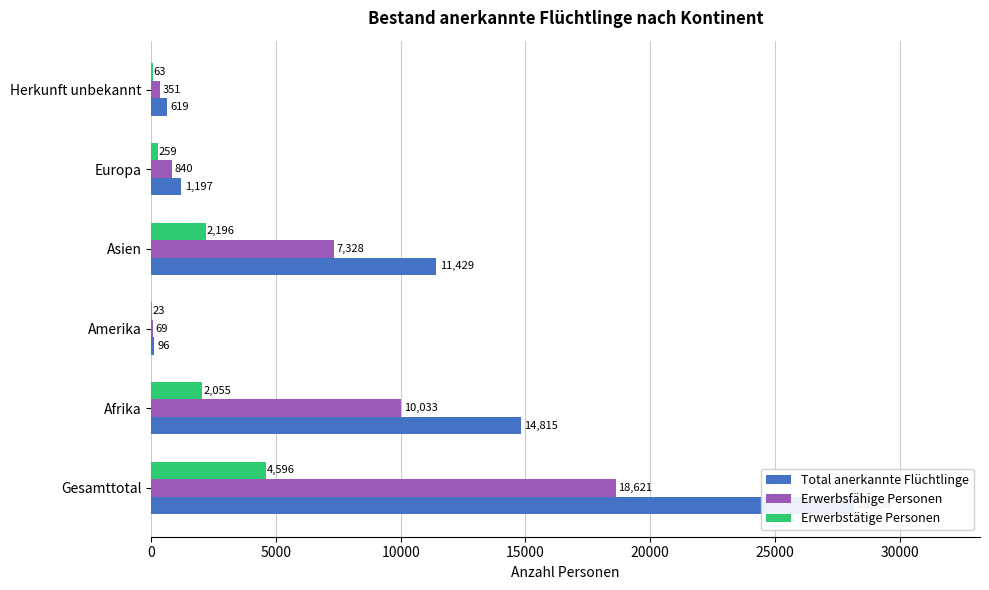

Is the value of Erwerbstätige Personen at Europa greater than the value of Erwerbsfähige Personen at Afrika?

No